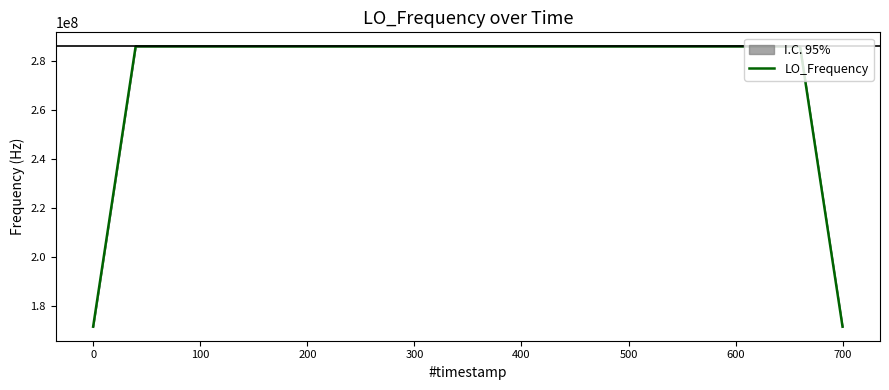

What is the highest value of the LO_Frequency series?

286047012.3